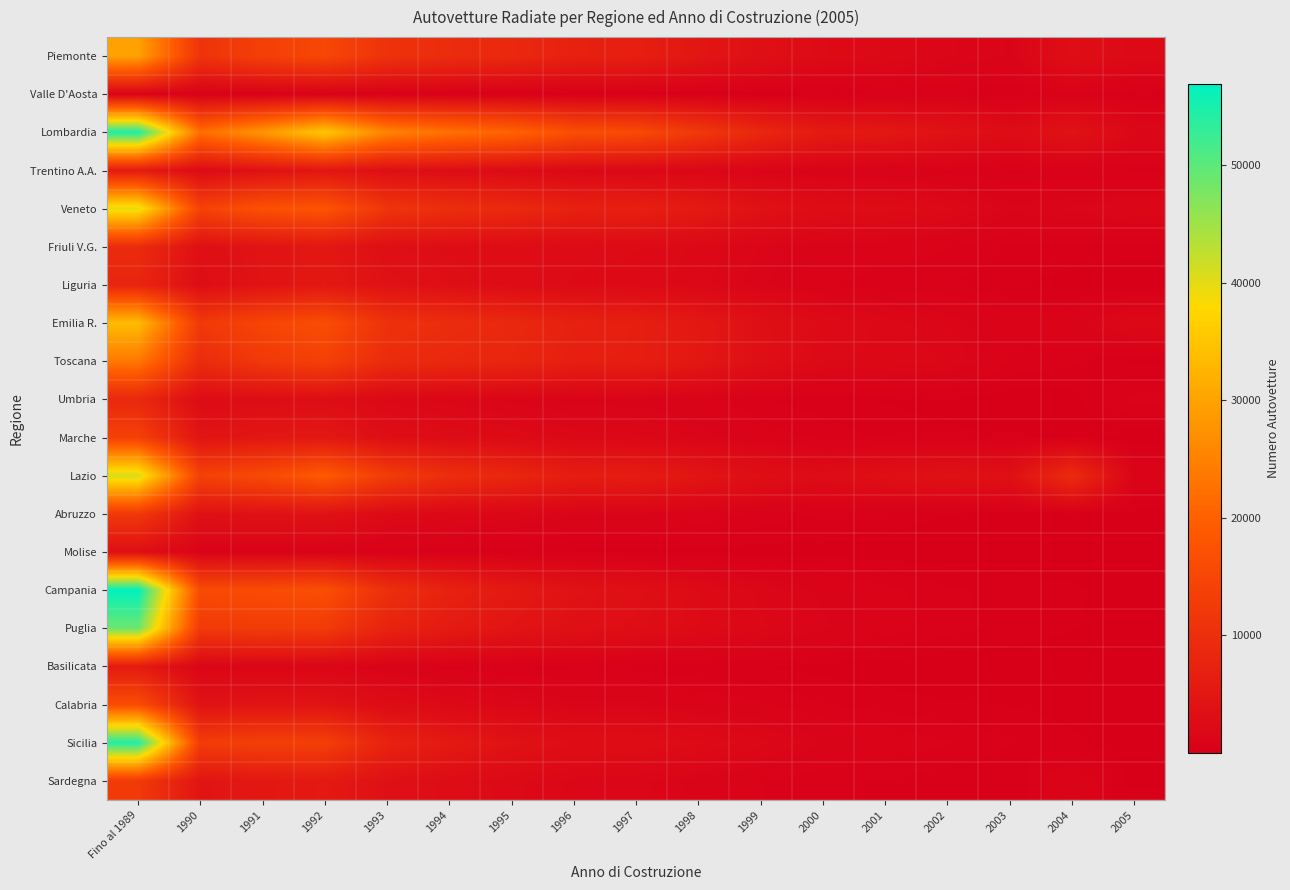

Which series has the largest range (max minus min)?

Campania